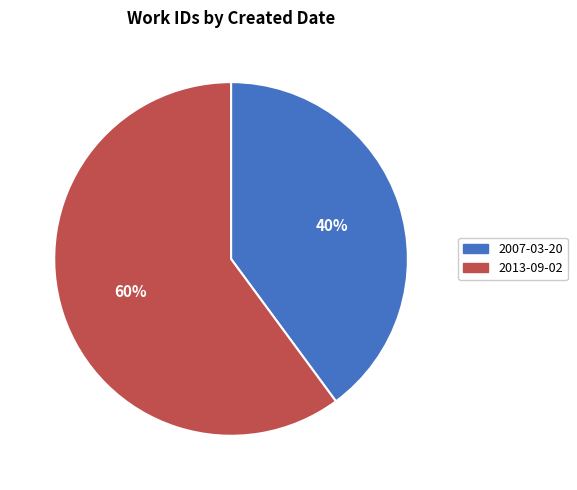

True or false: 2007-03-20 accounts for 55% of the total.

False